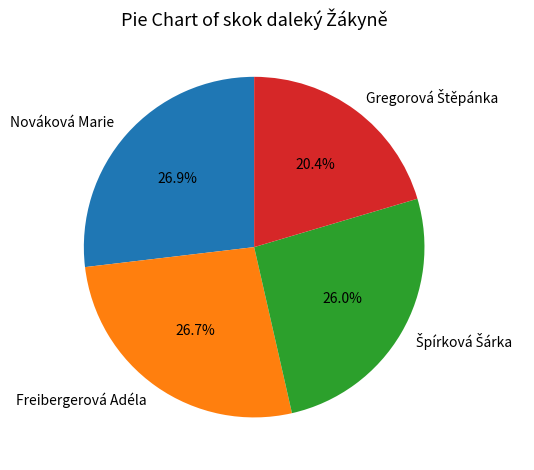

To the nearest percent, what percentage of the pie is Freibergerová Adéla?

27%